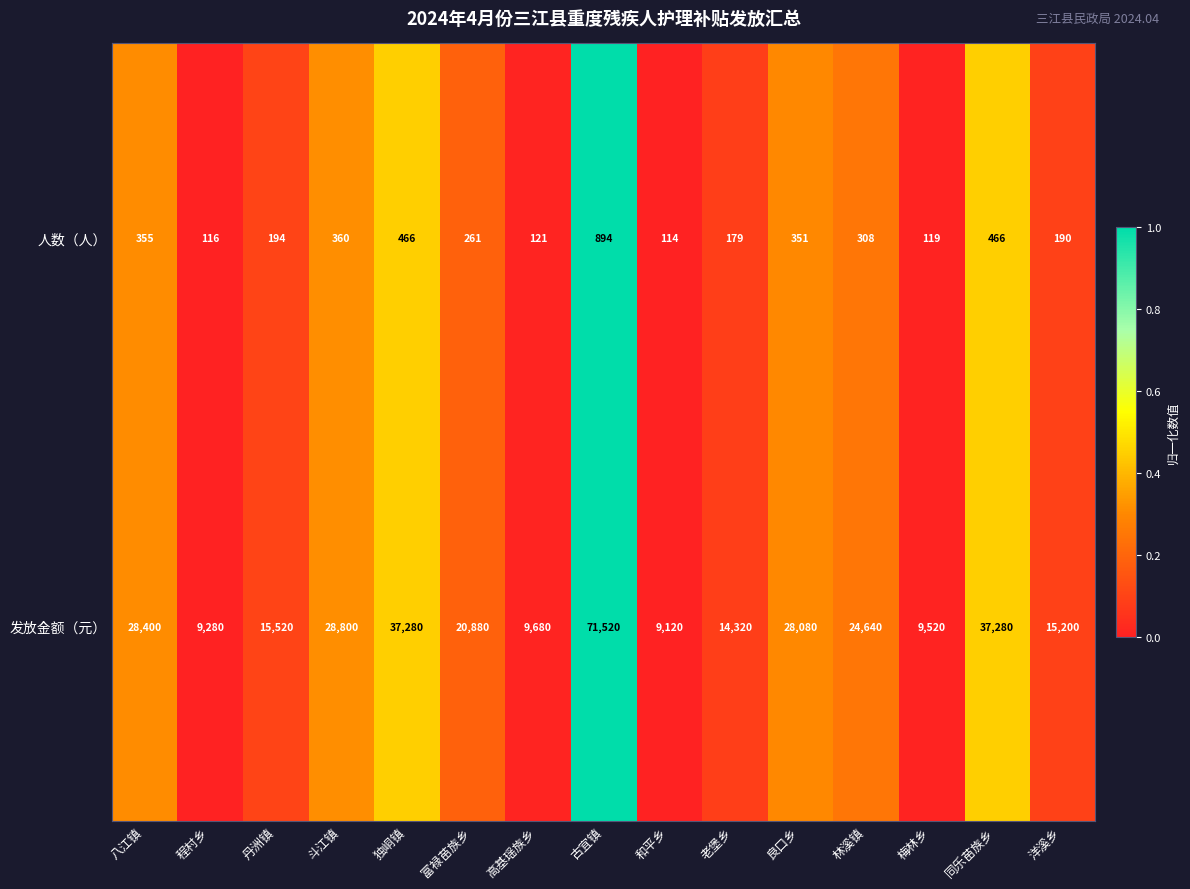

Which series has the largest total across all categories?

发放金额（元）